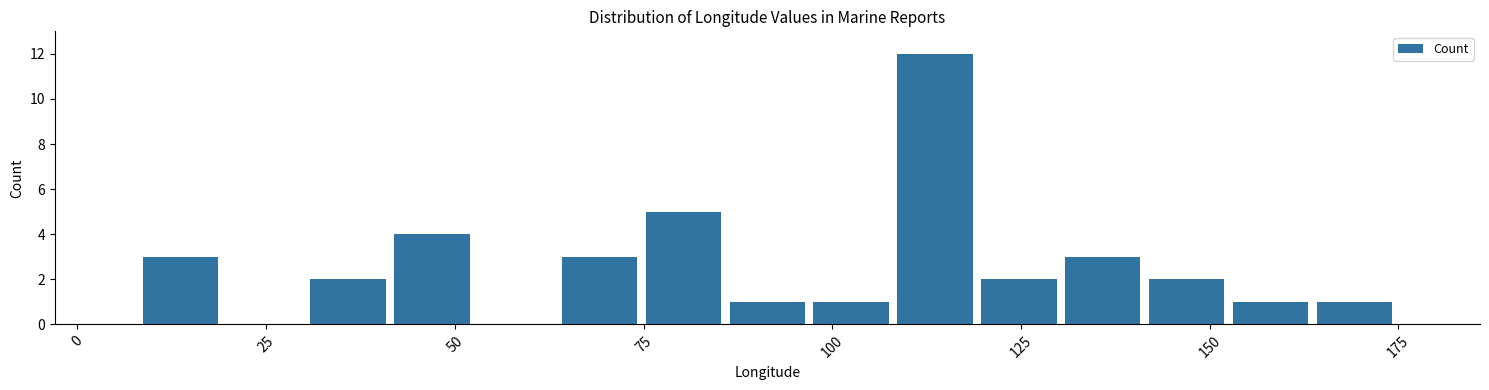

Read against the x-axis, roughly where is the centre of the tallest bar?

115